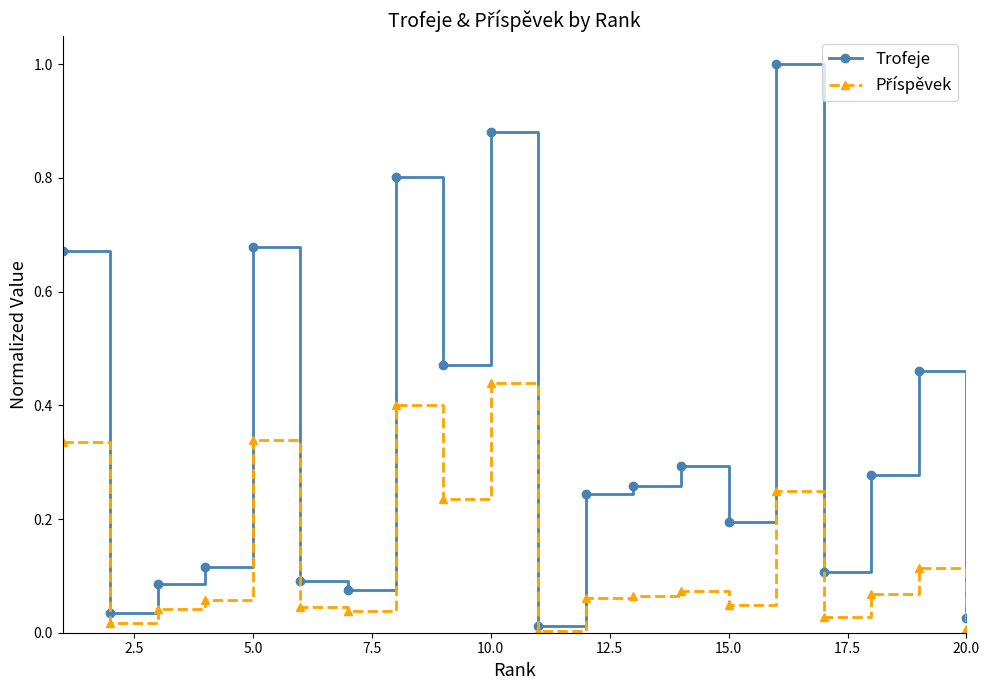

Which series has the largest total across all categories?

Trofeje